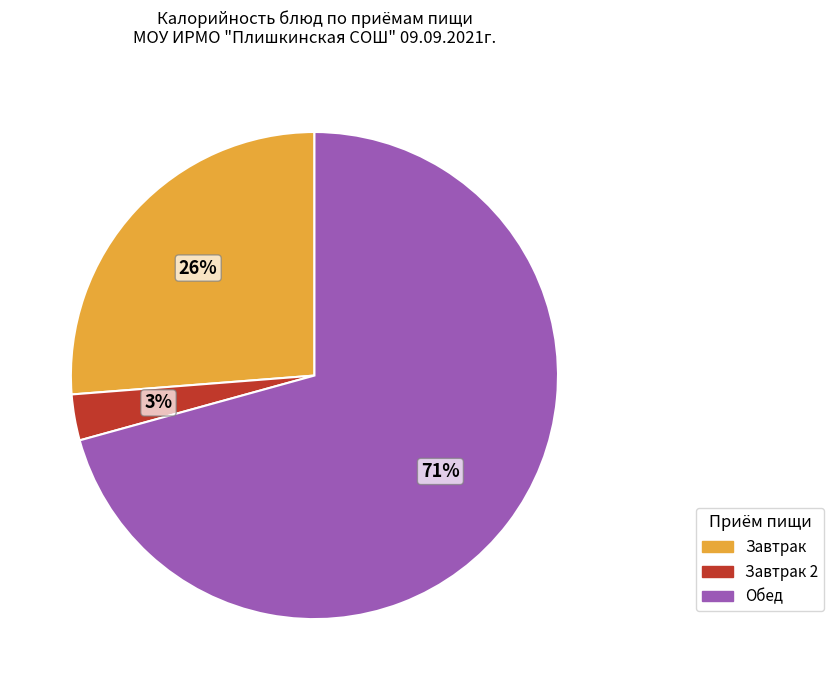

To the nearest percent, what percentage of the pie is Завтрак?

26%